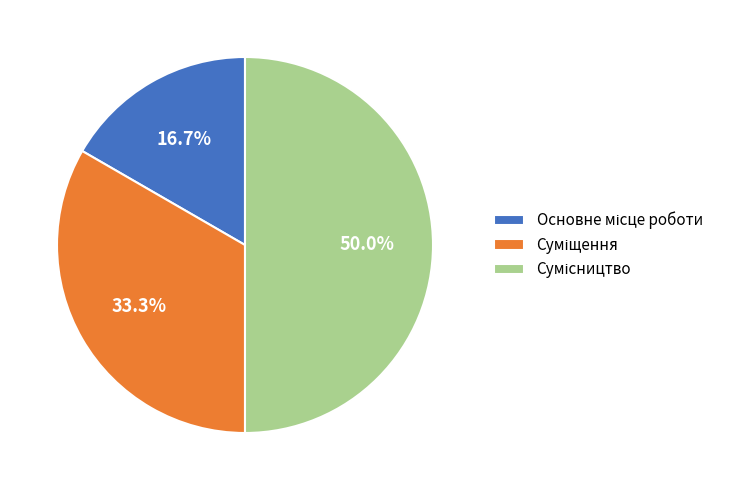

How many slices are in this pie chart?

3